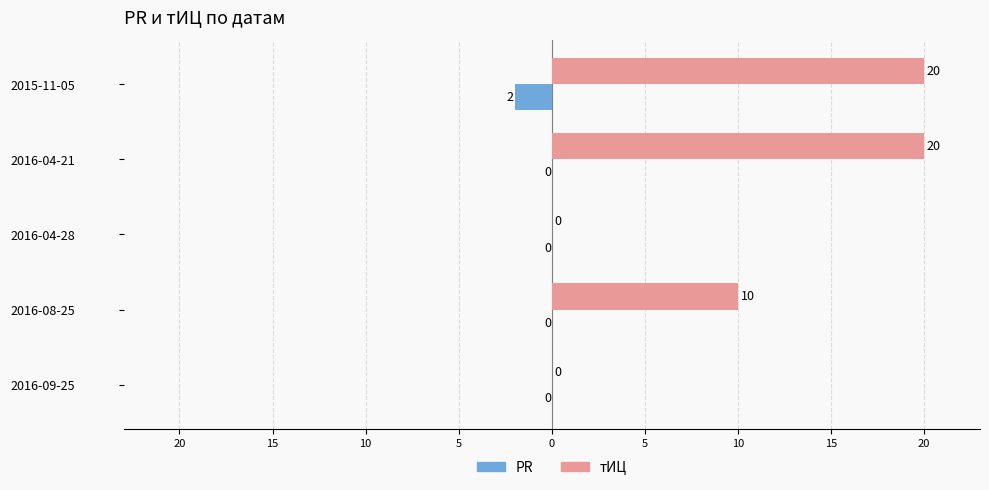

What are all the series names shown in the legend?

PR, тИЦ